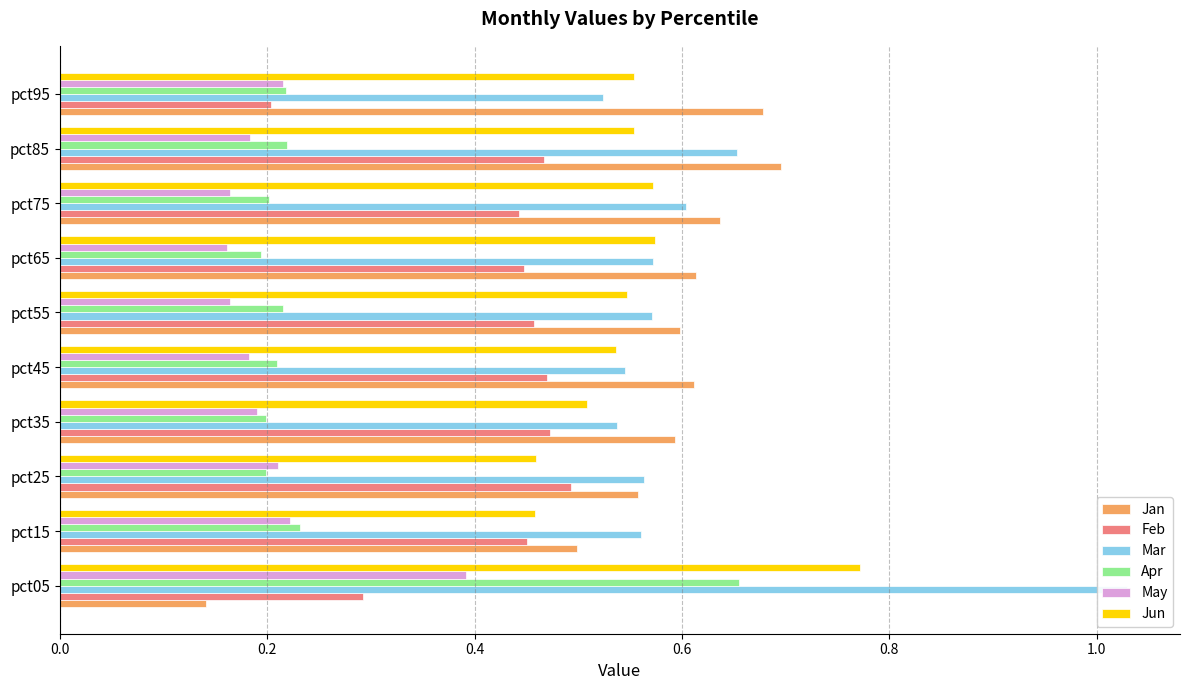

Reading right to left, extract all data points from this chart.

Jan: 0.7	0.7	0.6	0.6	0.6	0.6	0.6	0.6	0.5	0.1
Feb: 0.2	0.5	0.4	0.4	0.5	0.5	0.5	0.5	0.5	0.3
Mar: 0.5	0.7	0.6	0.6	0.6	0.5	0.5	0.6	0.6	1.0
Apr: 0.2	0.2	0.2	0.2	0.2	0.2	0.2	0.2	0.2	0.7
May: 0.2	0.2	0.2	0.2	0.2	0.2	0.2	0.2	0.2	0.4
Jun: 0.6	0.6	0.6	0.6	0.5	0.5	0.5	0.5	0.5	0.8